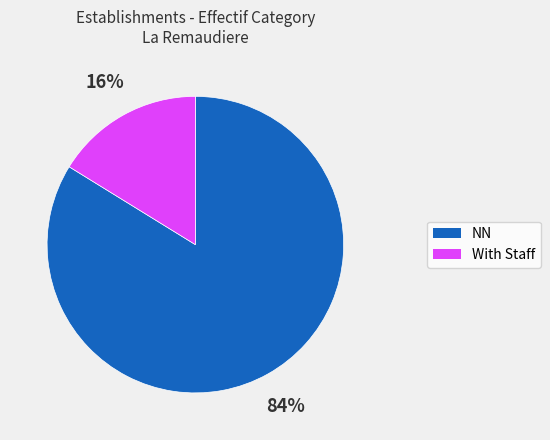

Is there any slice that represents more than half of the pie?

Yes